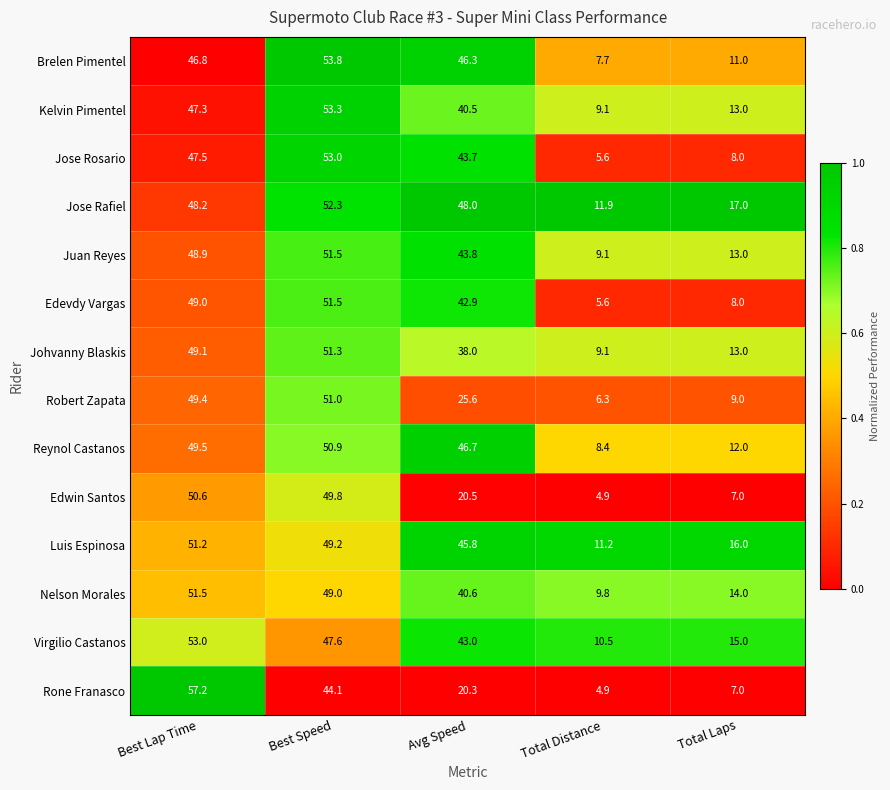

What is the difference between the Virgilio Castanos values at Total Laps and Best Speed?

32.6